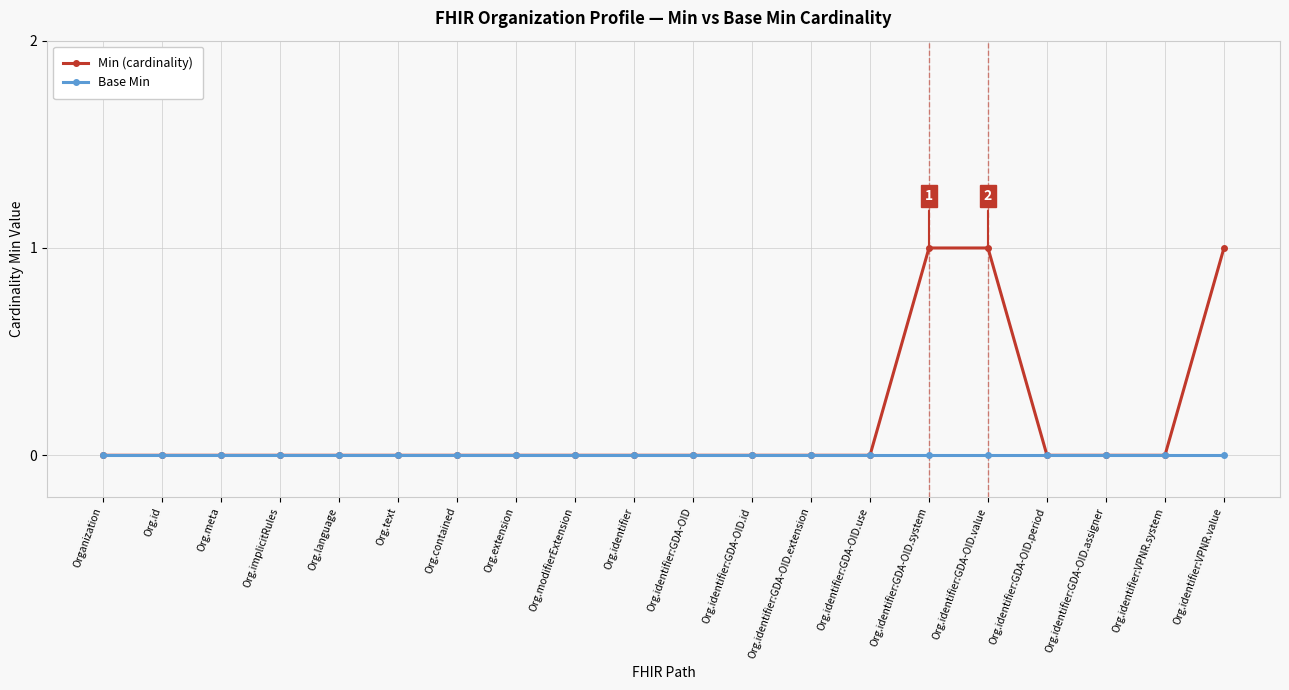

Reading right to left, what are all the values shown in this chart?

Min (cardinality): 1	0	0	0	1	1	0	0	0	0	0	0	0	0	0	0	0	0	0	0
Base Min: 0	0	0	0	0	0	0	0	0	0	0	0	0	0	0	0	0	0	0	0